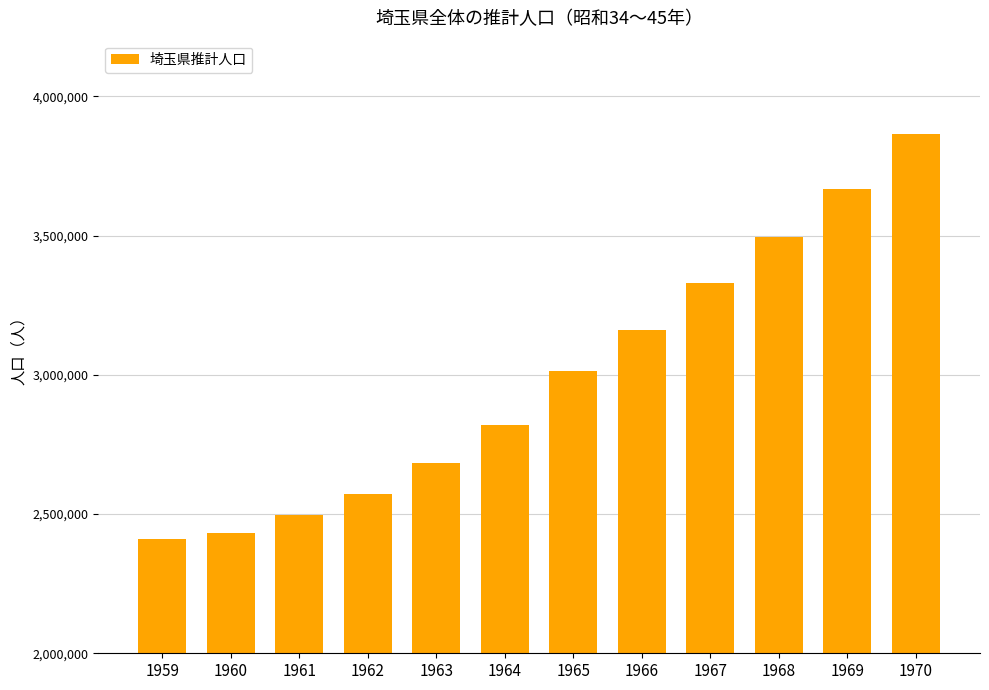

What is the sum of all values?

35946160